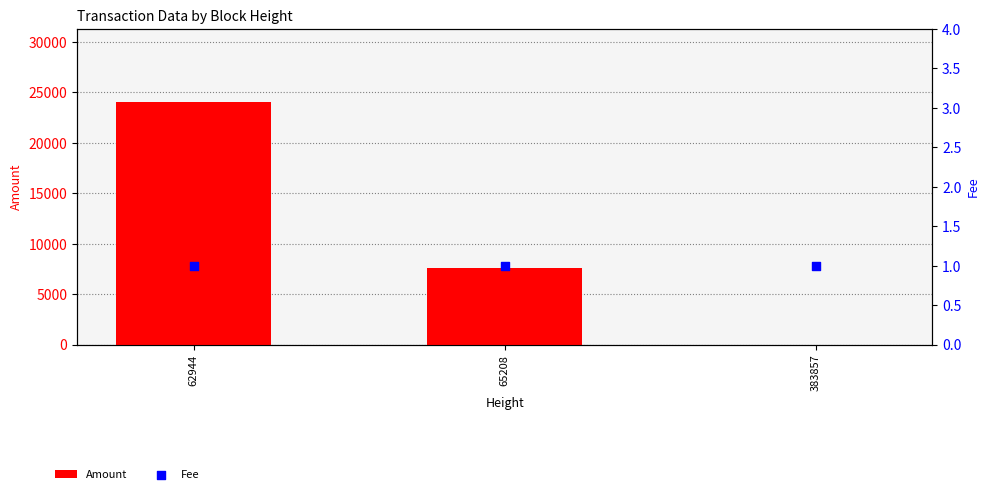

What are all the series names shown in the legend?

Amount, Fee